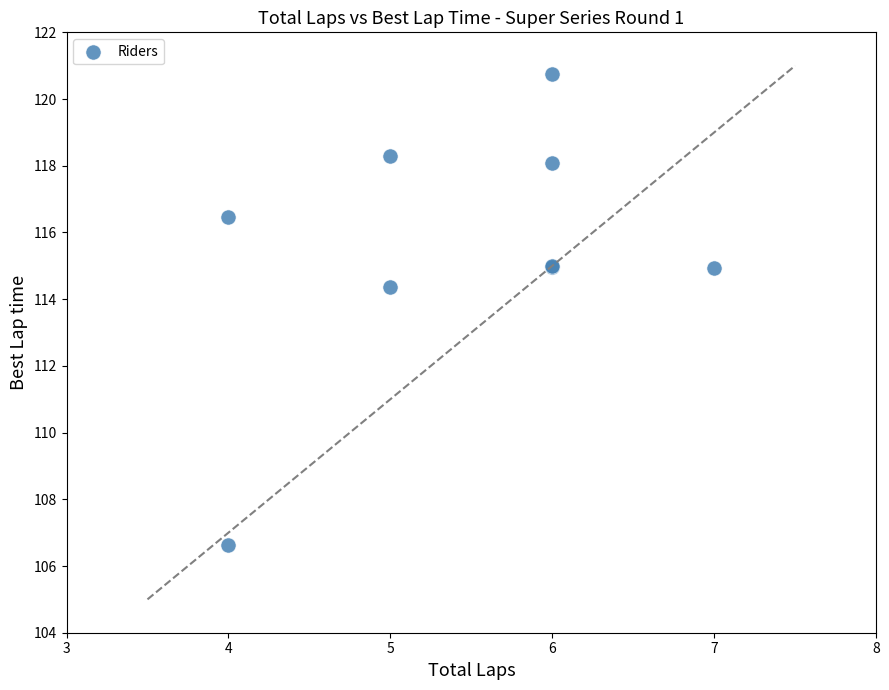

What Y value in the scatter plot is closest to 113?

114.4